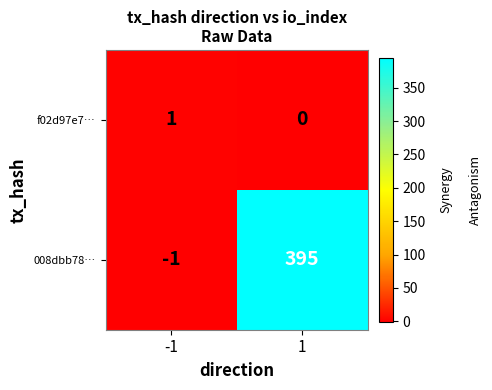

Reading left to right, list all the values displayed in this chart.

f02d97e7…: 1	0
008dbb78…: -1	395